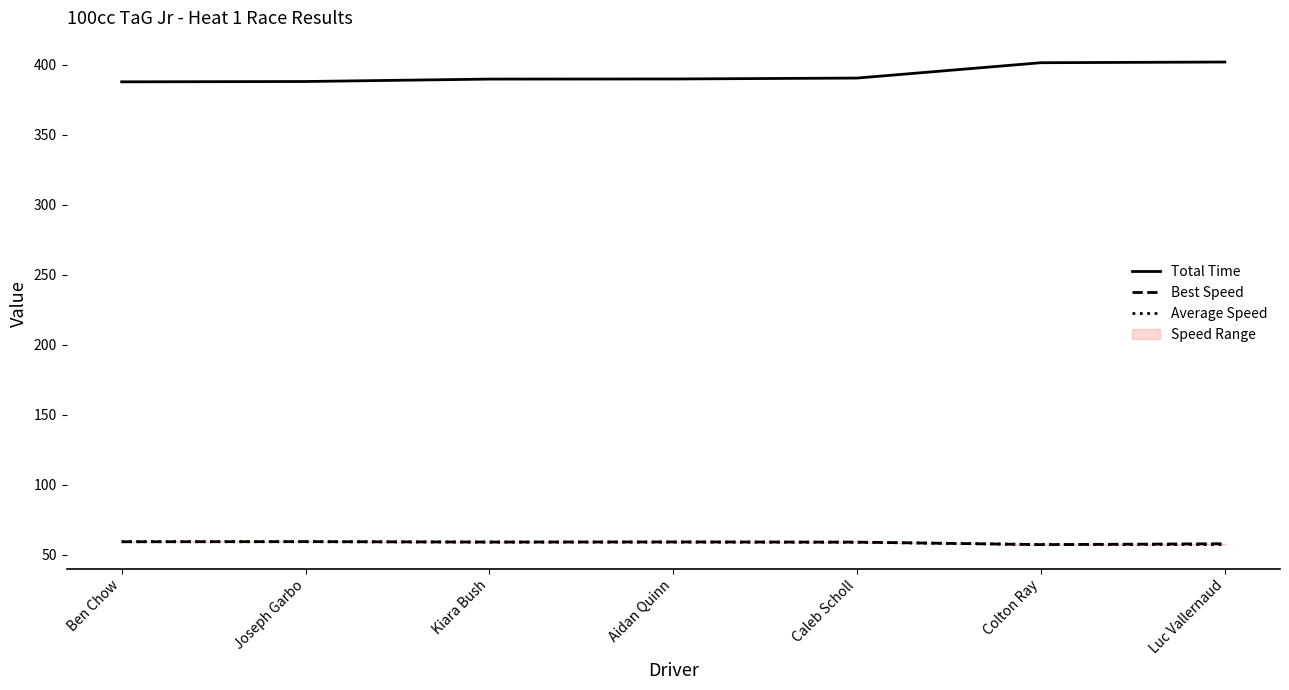

Read the Best Speed value at Caleb Scholl.

59.1